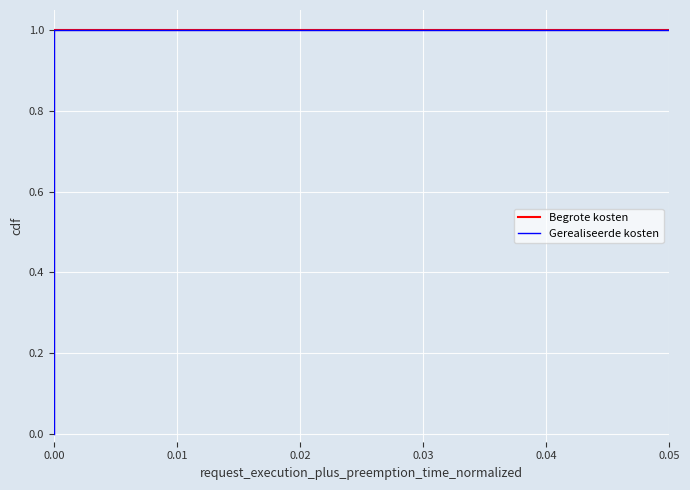

Which series has the widest spread of values?

Begrote kosten